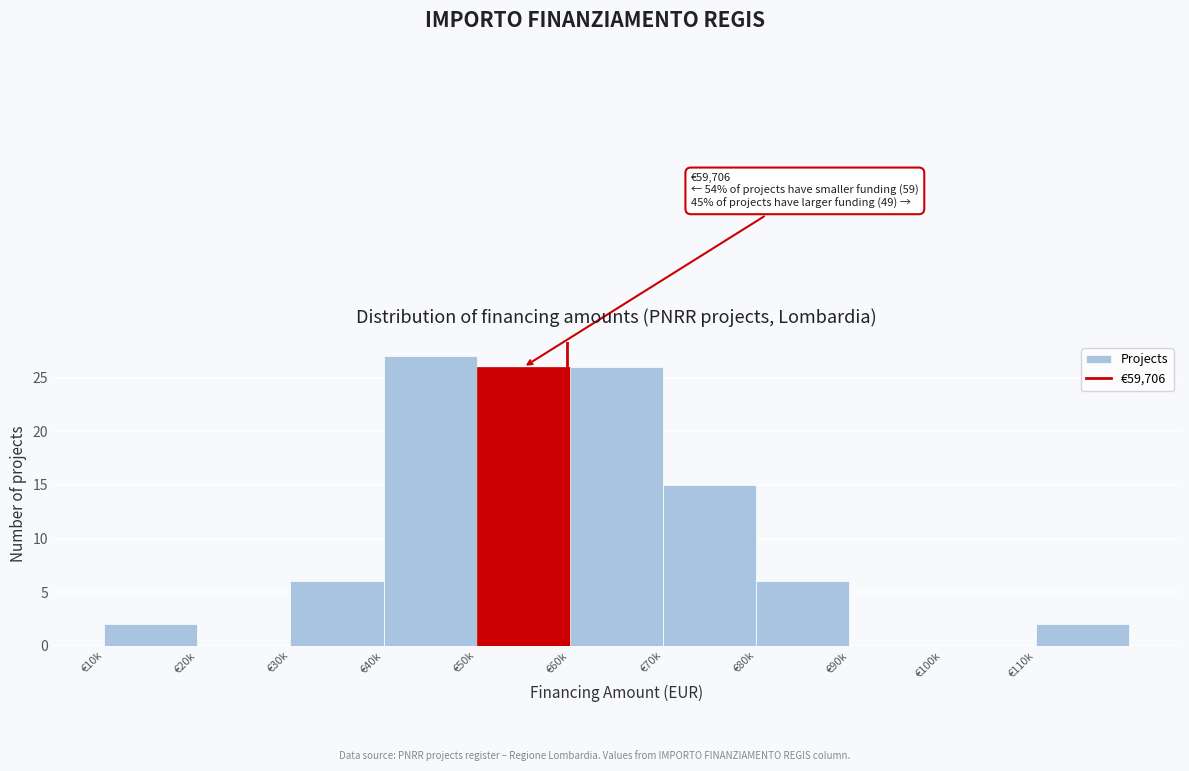

Reading left to right, transcribe all the data shown in this chart.

€10k=2	€20k=0	€30k=6	€40k=27	€50k=26	€60k=26	€70k=15	€80k=6	€90k=0	€100k=0	€110k=2